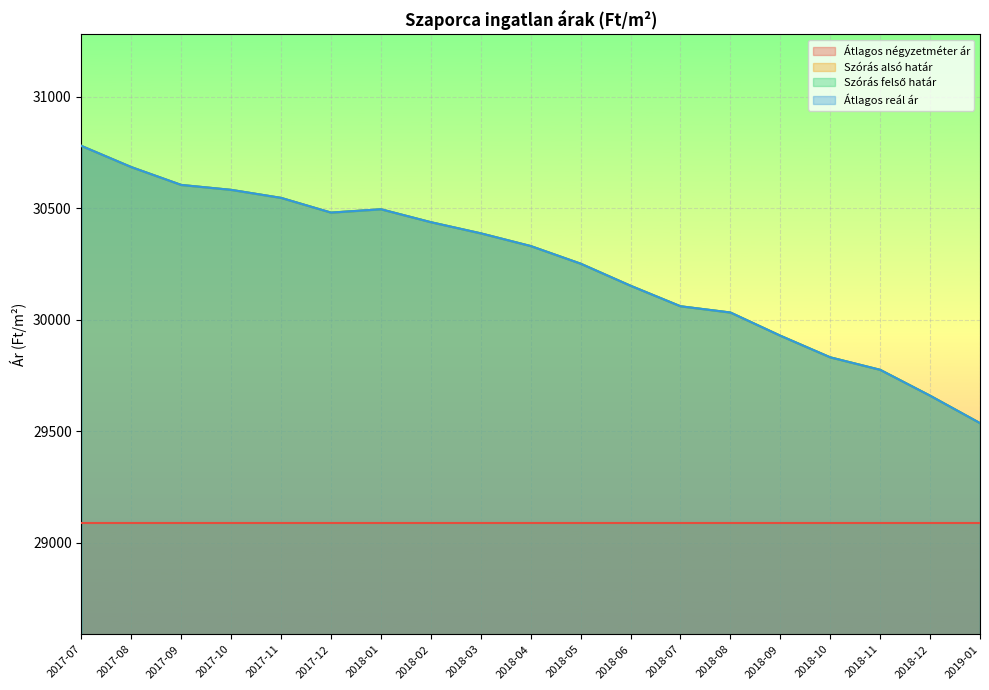

At which label does Szórás alsó határ first exceed 30331?

2017-07